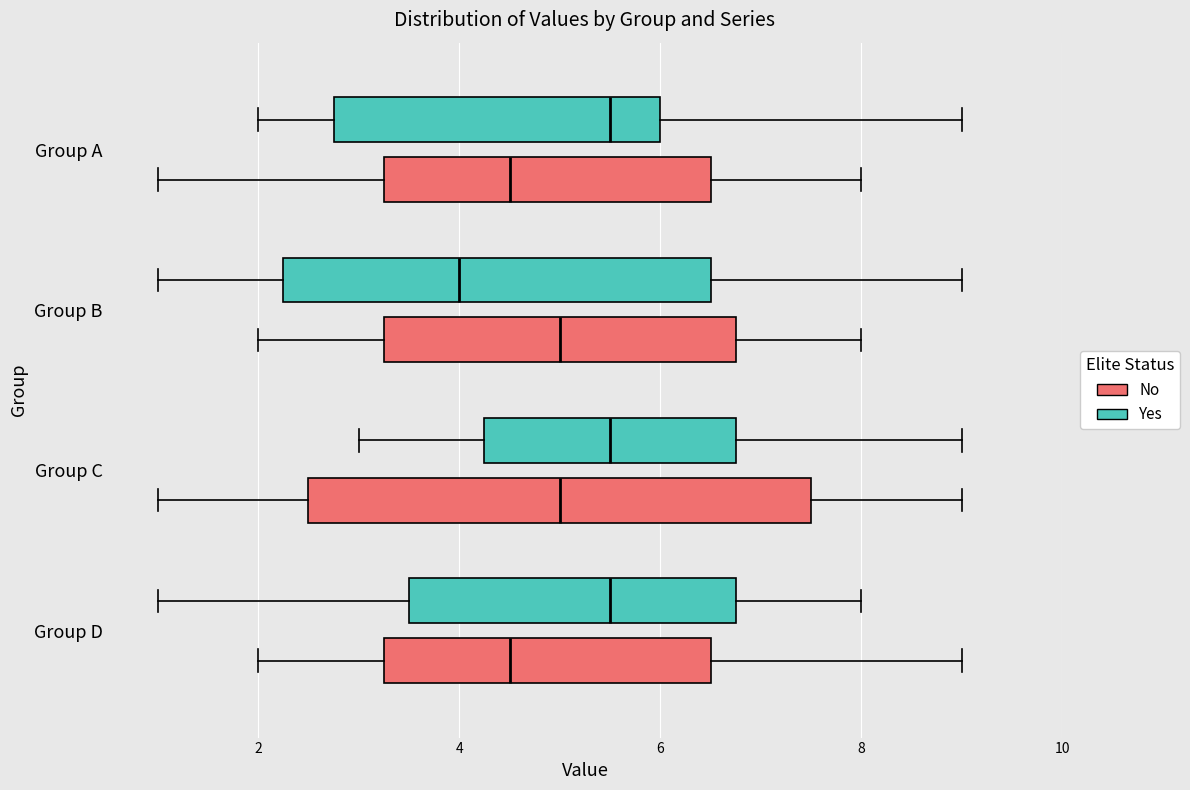

Reading bottom to top, transcribe this box plot: for each box, give where its median line is, the range the box spans, and where its two whiskers end, as read against the x-axis. The values are not printed on the chart, so give them approximately, as read against the axis.

Group D (No): median 4.6, box 3.2 to 6.6, whiskers 2.0 to 9.0
Group D (Yes): median 5.6, box 3.6 to 6.8, whiskers 1.0 to 8.0
Group C (No): median 5.0, box 2.6 to 7.6, whiskers 1.0 to 9.0
Group C (Yes): median 5.6, box 4.2 to 6.8, whiskers 3.0 to 9.0
Group B (No): median 5.0, box 3.2 to 6.8, whiskers 2.0 to 8.0
Group B (Yes): median 4.0, box 2.2 to 6.6, whiskers 1.0 to 9.0
Group A (No): median 4.6, box 3.2 to 6.6, whiskers 1.0 to 8.0
Group A (Yes): median 5.6, box 2.8 to 6.0, whiskers 2.0 to 9.0